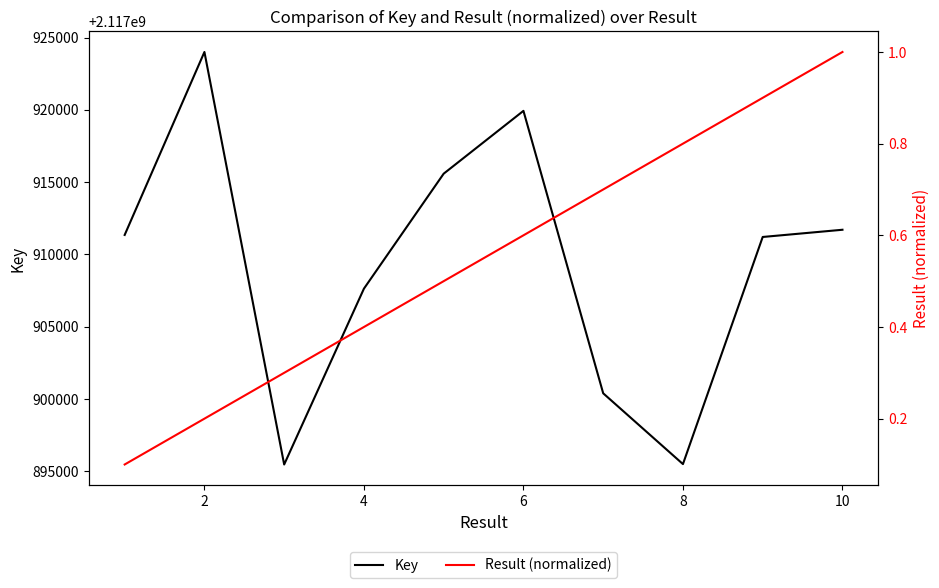

At which category does the chart reach its peak across all series?

2